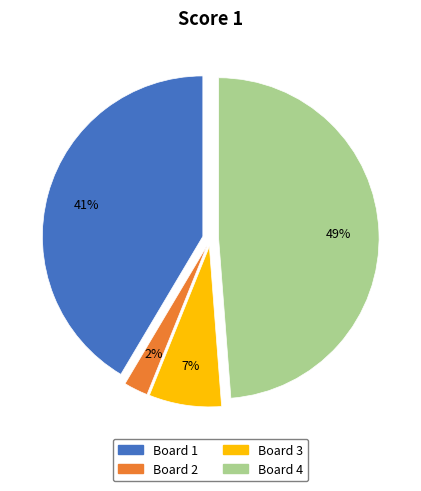

To the nearest percent, what is the average slice percentage?

25%